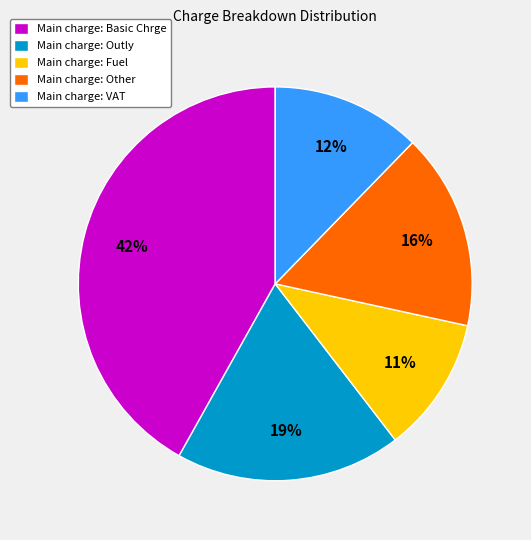

Approximately how many times larger is the value at Main charge: Outly compared to Main charge: Fuel?

1.7